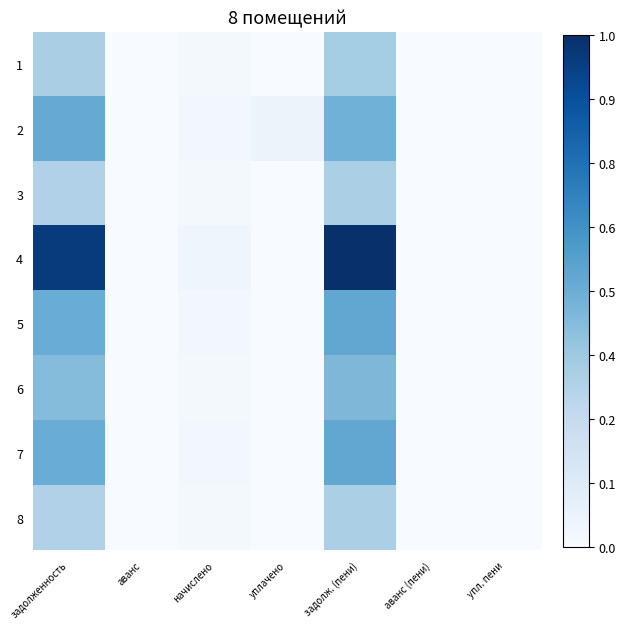

Reading left to right, extract all data points from this chart.

1: задолженность=0.3	аванс=0.0	начислено=0.0	уплачено=0.0	задолж. (пени)=0.4	аванс (пени)=0.0	упл. пени=0.0
2: задолженность=0.5	аванс=0.0	начислено=0.0	уплачено=0.1	задолж. (пени)=0.5	аванс (пени)=0.0	упл. пени=0.0
3: задолженность=0.3	аванс=0.0	начислено=0.0	уплачено=0.0	задолж. (пени)=0.3	аванс (пени)=0.0	упл. пени=0.0
4: задолженность=1.0	аванс=0.0	начислено=0.0	уплачено=0.0	задолж. (пени)=1.0	аванс (пени)=0.0	упл. пени=0.0
5: задолженность=0.5	аванс=0.0	начислено=0.0	уплачено=0.0	задолж. (пени)=0.5	аванс (пени)=0.0	упл. пени=0.0
6: задолженность=0.4	аванс=0.0	начислено=0.0	уплачено=0.0	задолж. (пени)=0.5	аванс (пени)=0.0	упл. пени=0.0
7: задолженность=0.5	аванс=0.0	начислено=0.0	уплачено=0.0	задолж. (пени)=0.5	аванс (пени)=0.0	упл. пени=0.0
8: задолженность=0.3	аванс=0.0	начислено=0.0	уплачено=0.0	задолж. (пени)=0.3	аванс (пени)=0.0	упл. пени=0.0